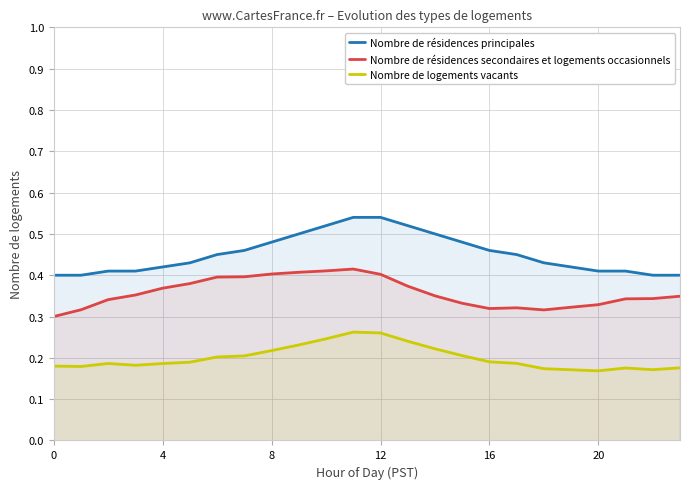

How many lines are shown in the chart?

3